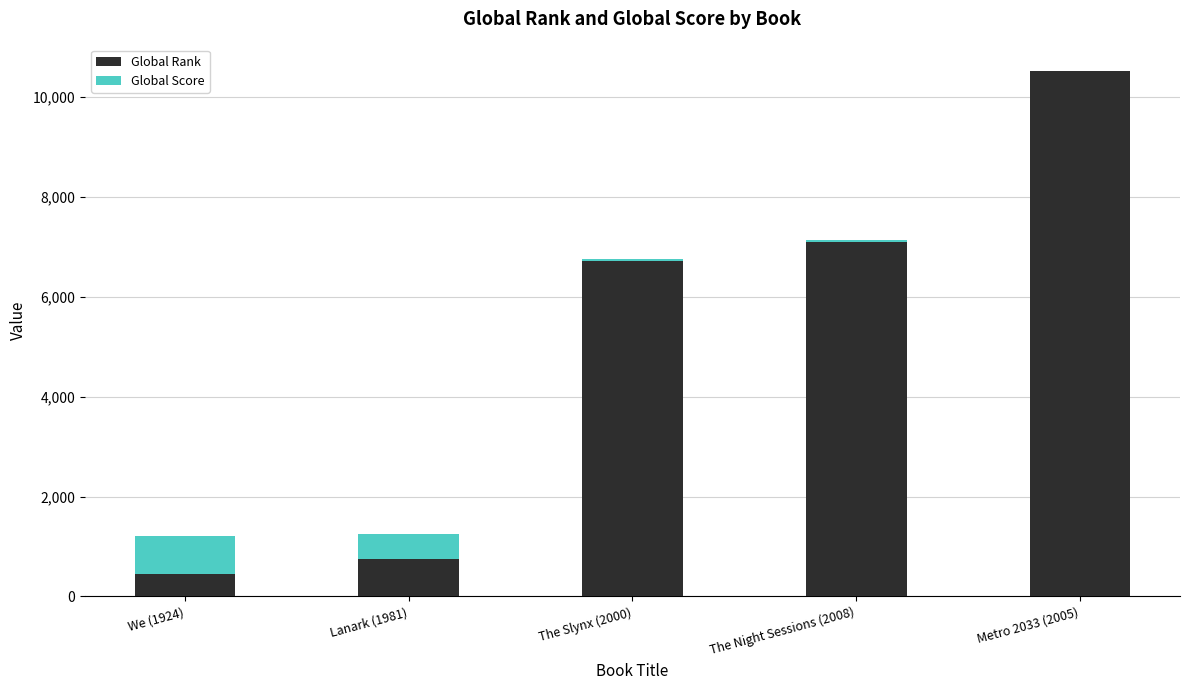

What is the total value across all series at We (1924)?

1213